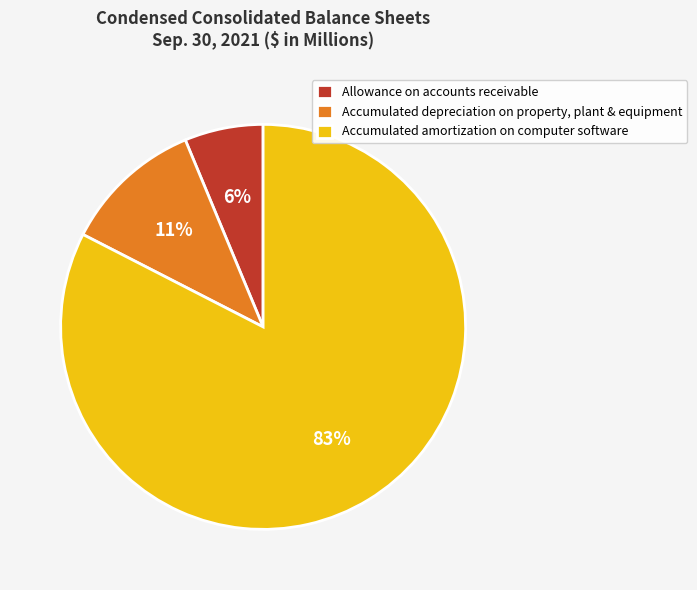

Do Accumulated amortization on computer software and Accumulated depreciation on property, plant & equipment together represent more than half of the pie?

Yes